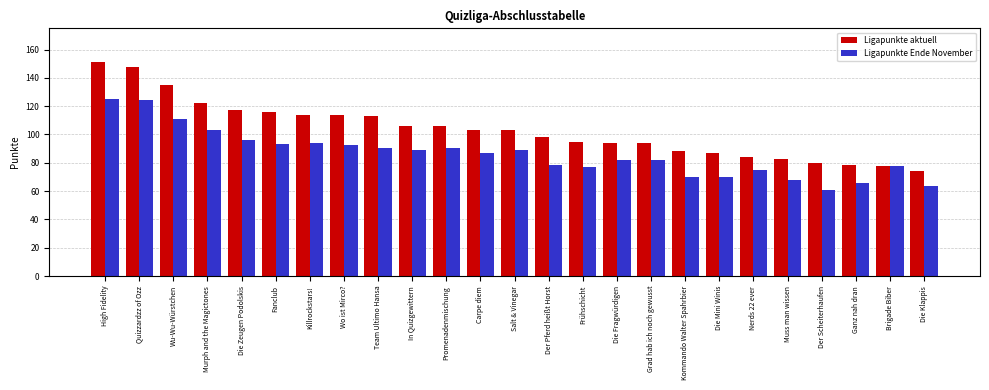

List the series in order of their peak value, highest first.

Ligapunkte aktuell, Ligapunkte Ende November